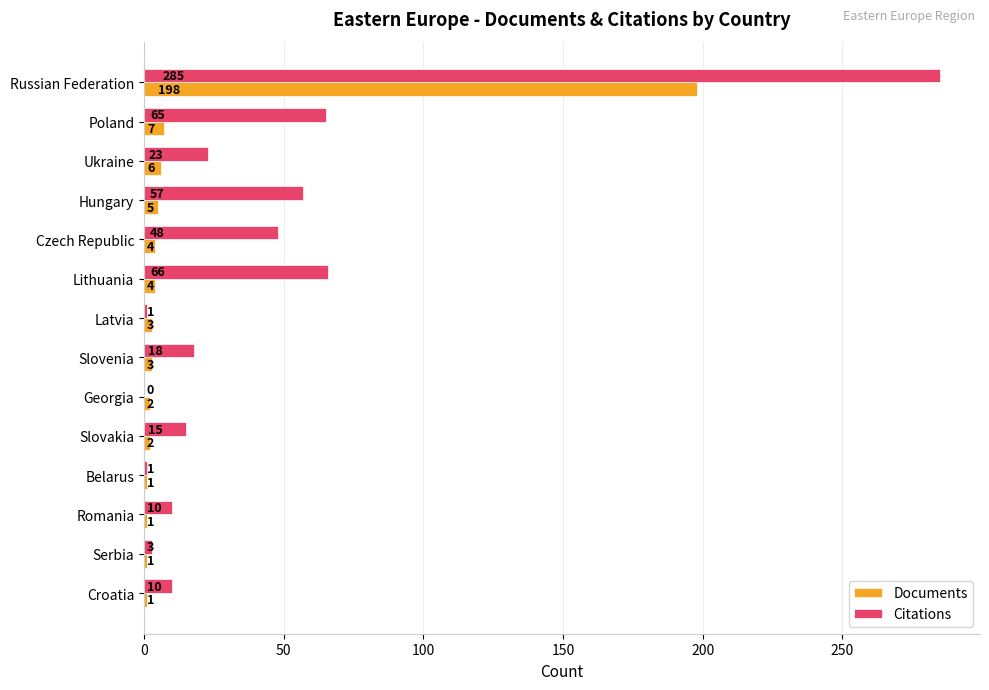

Where is Documents nearest to the value 99?

Poland